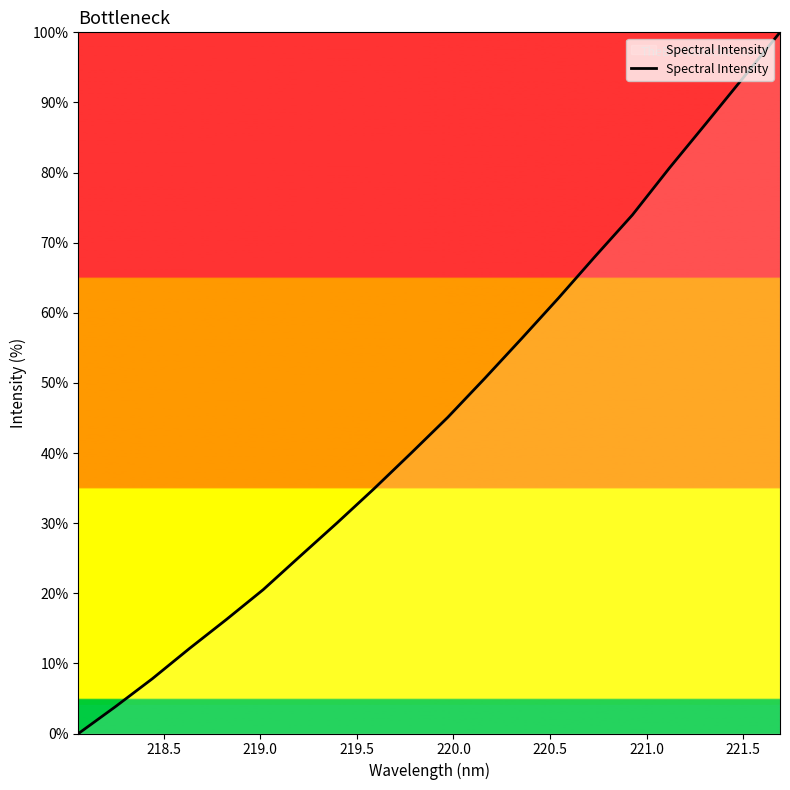

What is the maximum value shown in the chart?

100.0